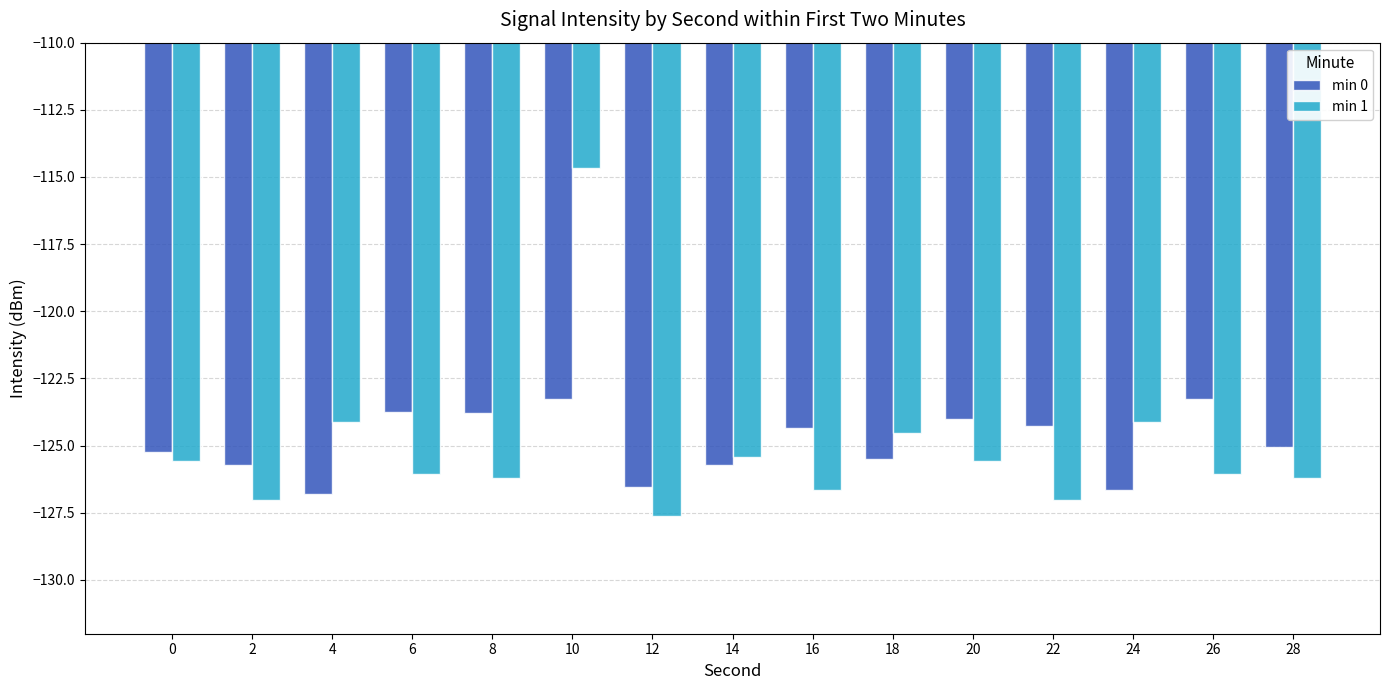

Rank the series by their maximum value, from lowest to highest.

min 0, min 1